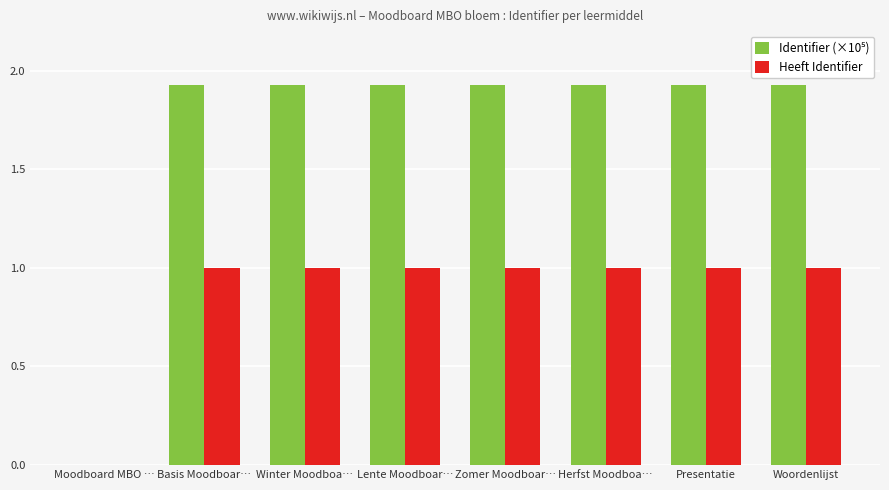

Is it true that Heeft Identifier equals 1.0 at Herfst Moodboa…?

True